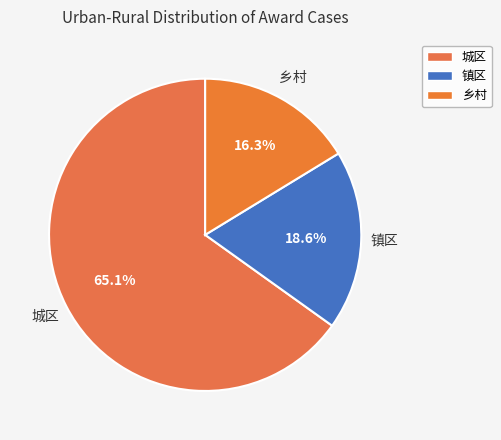

What percentage is the 乡村 slice, to the nearest percent?

16%